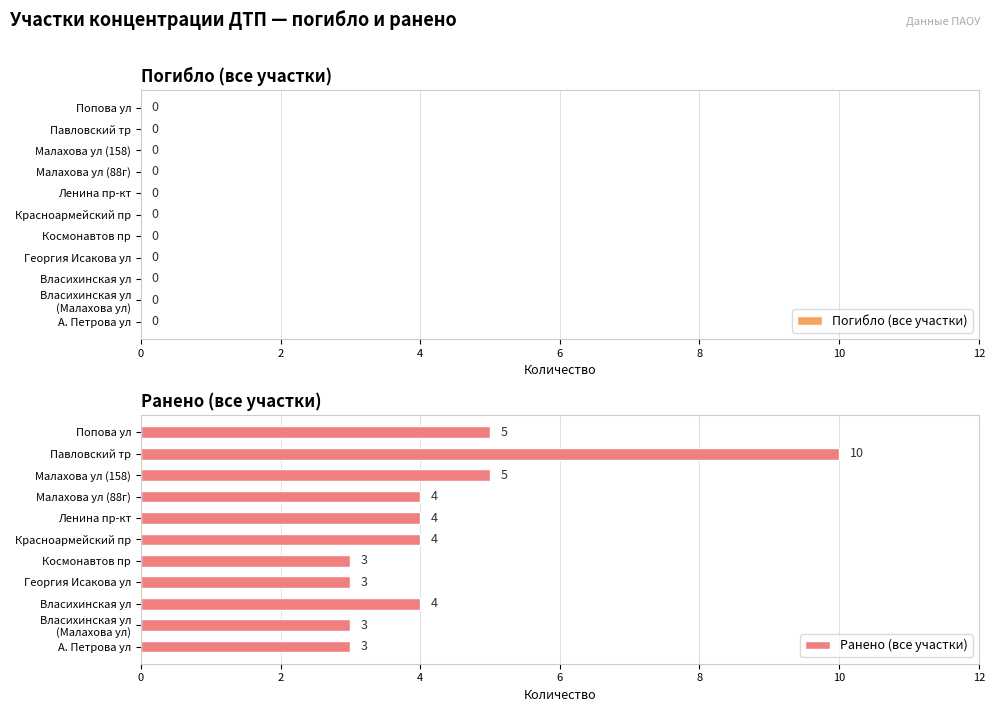

What value does the data have at Георгия Исакова ул?

3